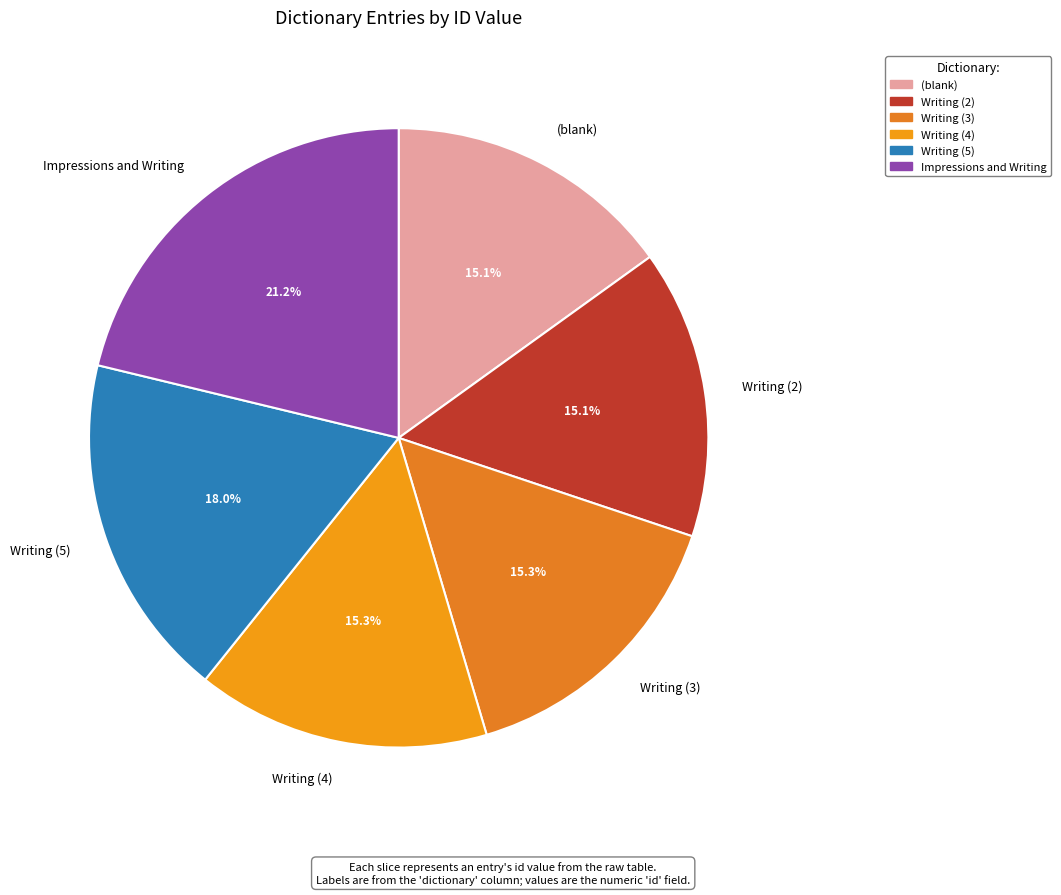

How many slices are in this pie chart?

6